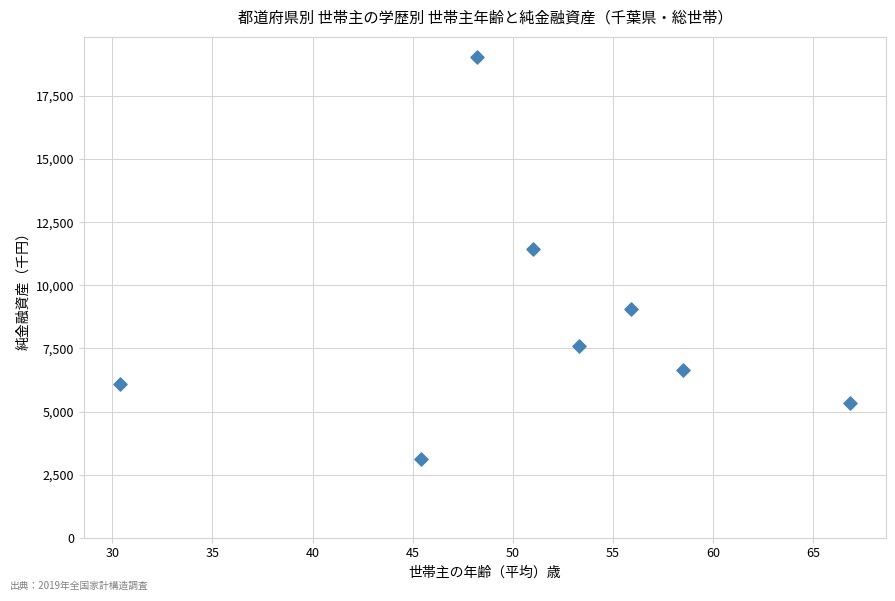

What Y value in the scatter plot is closest to 11074?

11443